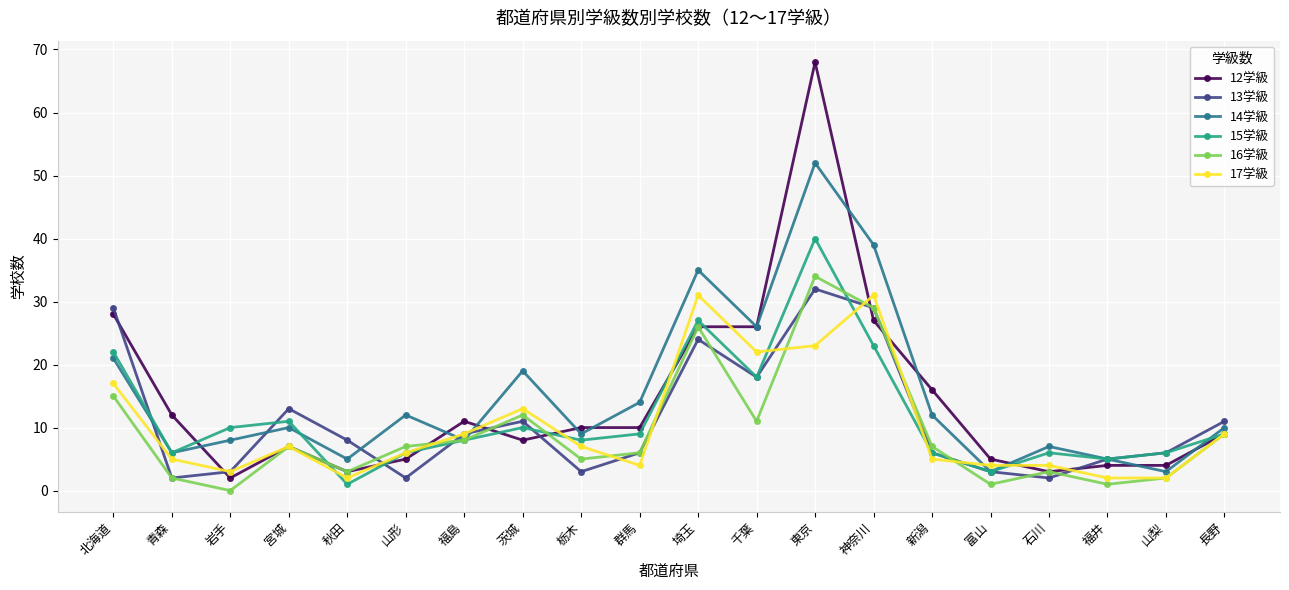

What is the spread (max minus min) of values at 埼玉?

11